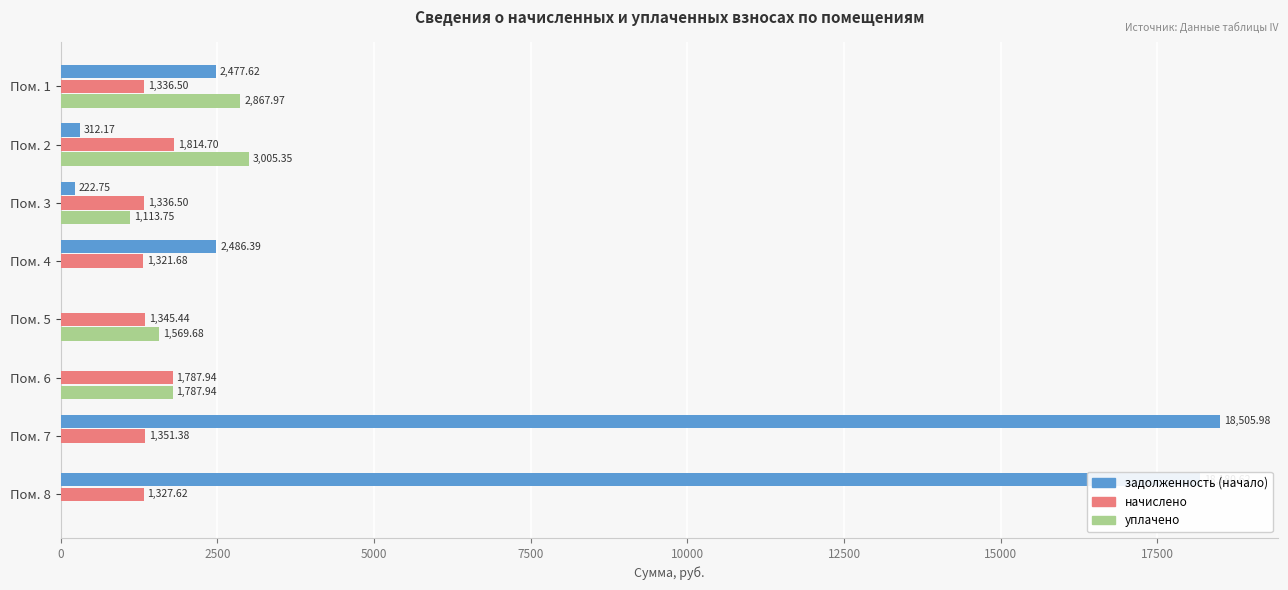

Which series has the largest total across all categories?

задолженность (начало)